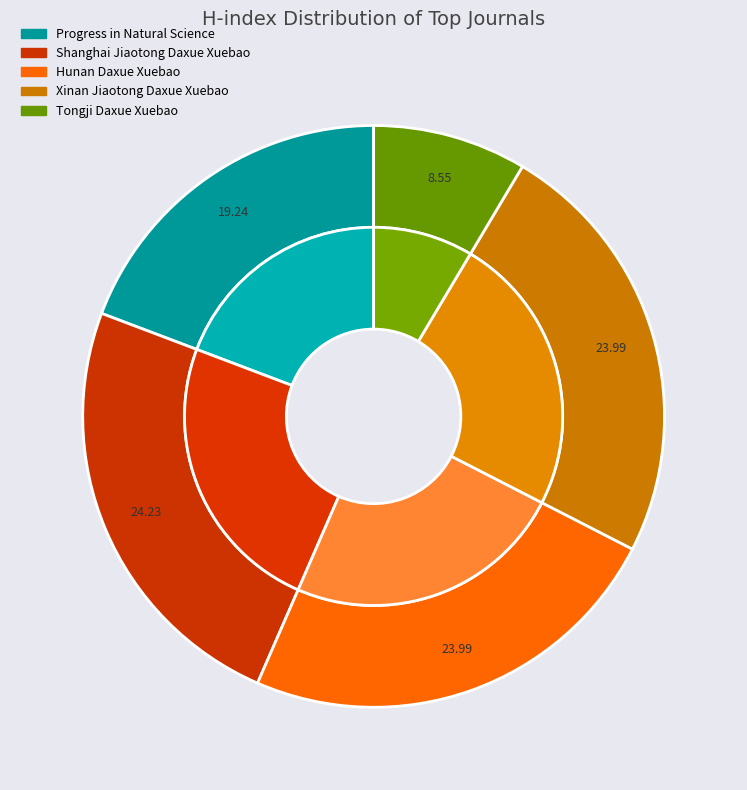

Count the number of slices in the pie.

5